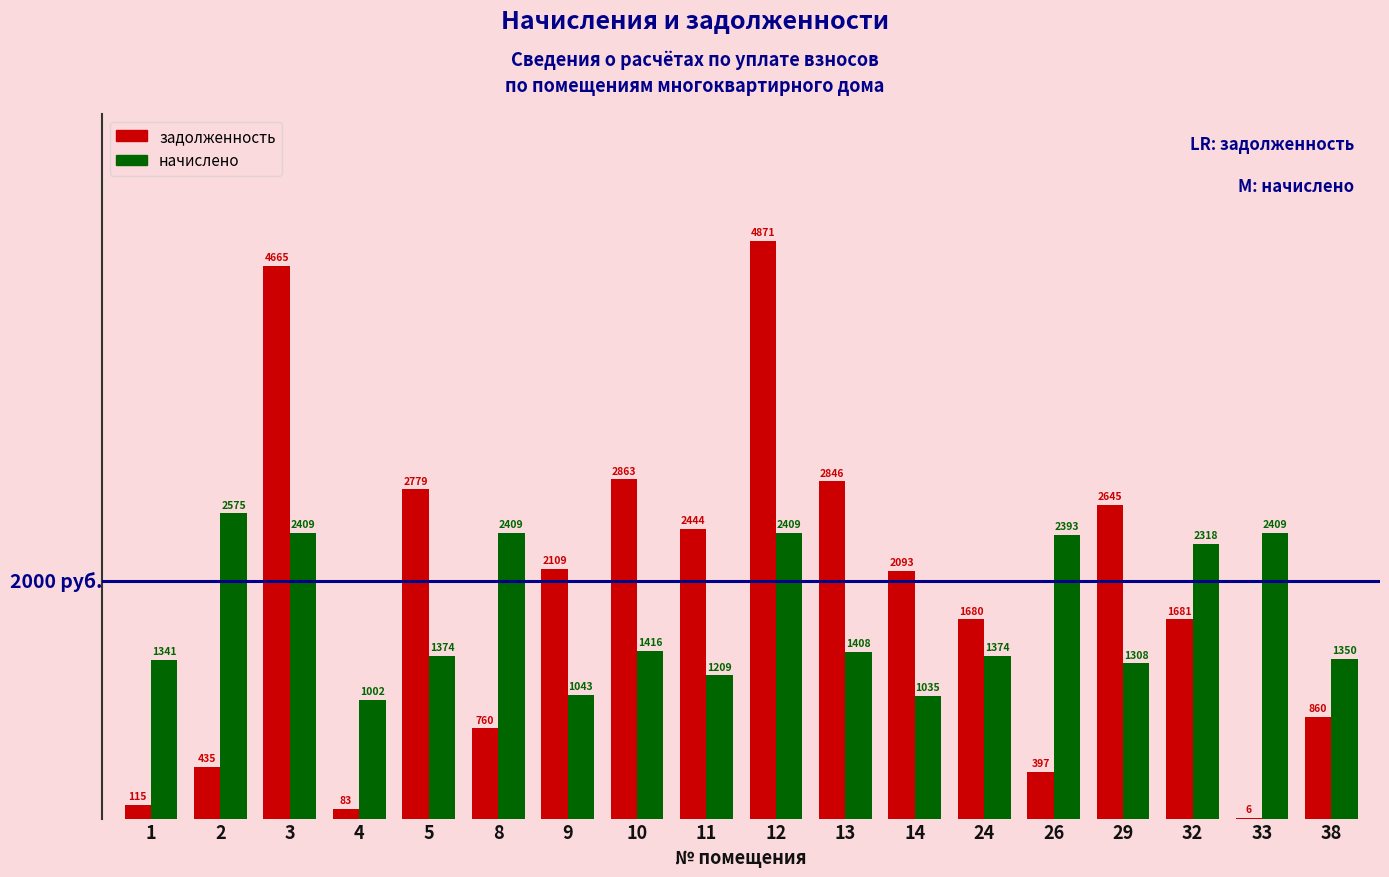

Which series has the largest total across all categories?

задолженность